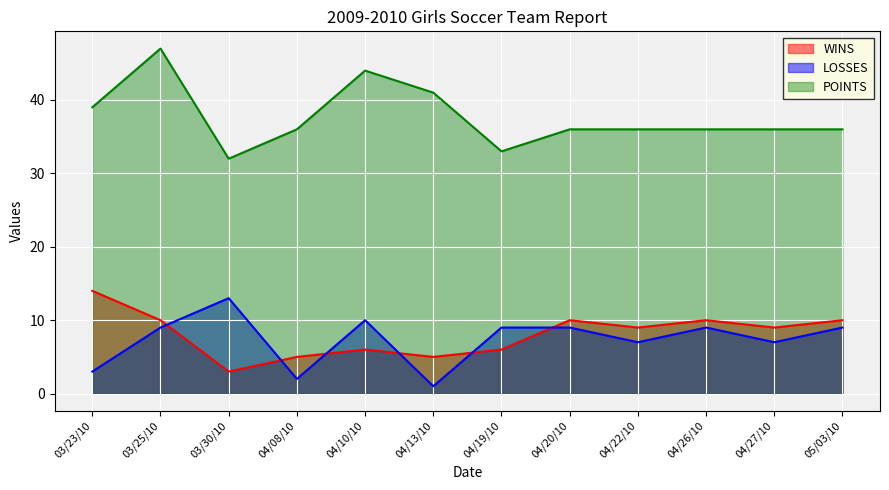

True or false: WINS and POINTS intersect in this chart.

False